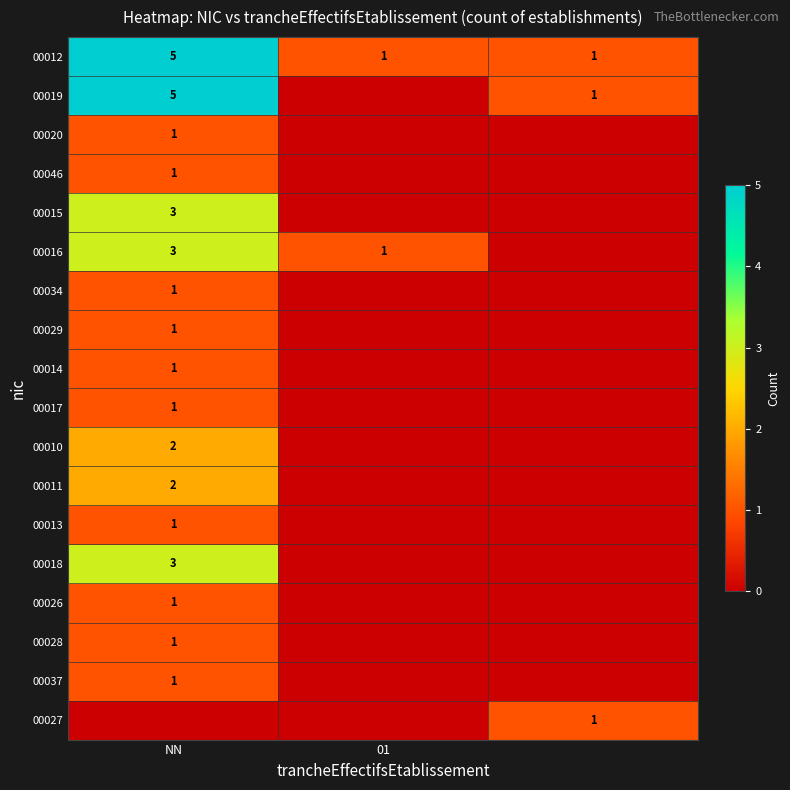

At how many categories does at least one series exceed 1?

1